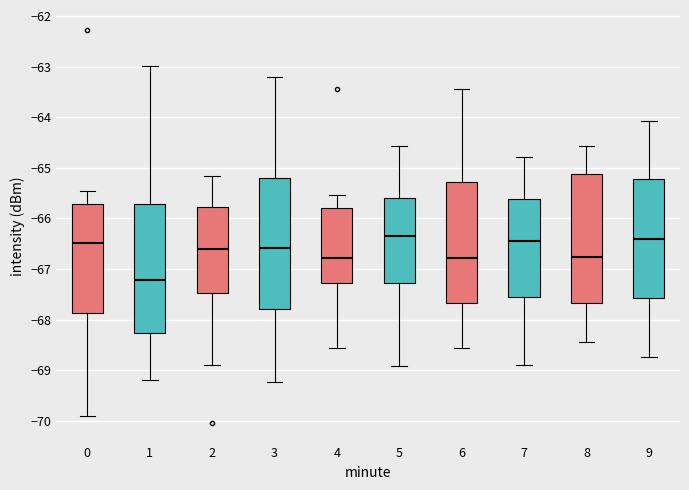

Where does the lower whisker of the box at x = 8 end on the y-axis? The values are not printed on the chart, so give them approximately, as read against the axis.

-68.4